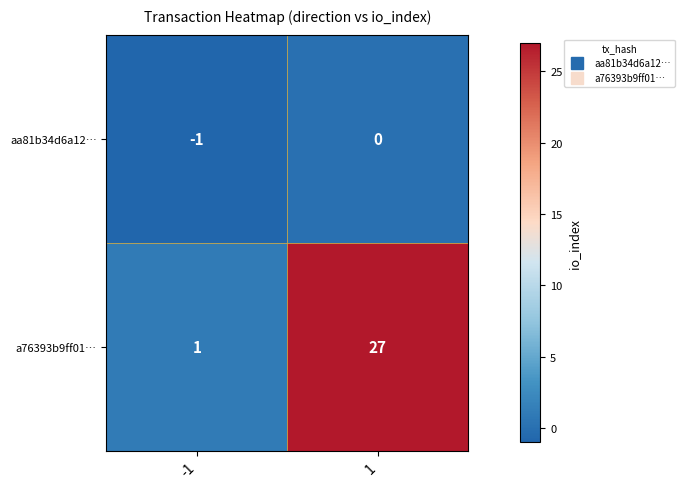

True or false: a76393b9ff01… has a value of 48 at 1.

False